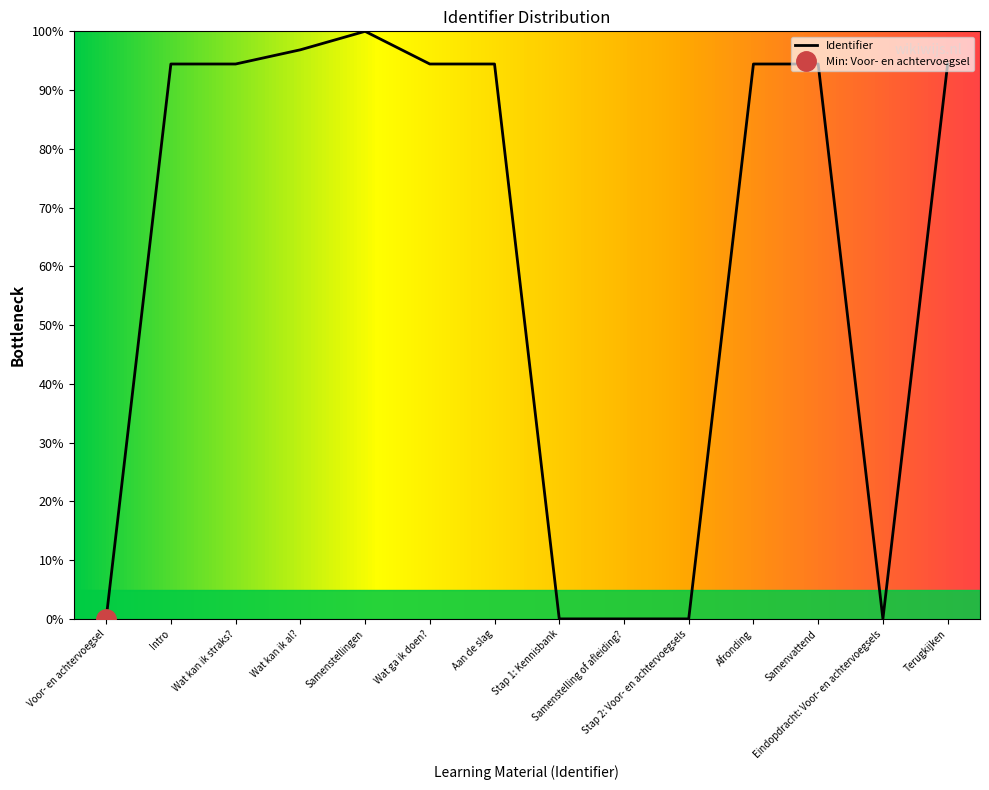

How many lines are shown in the chart?

1